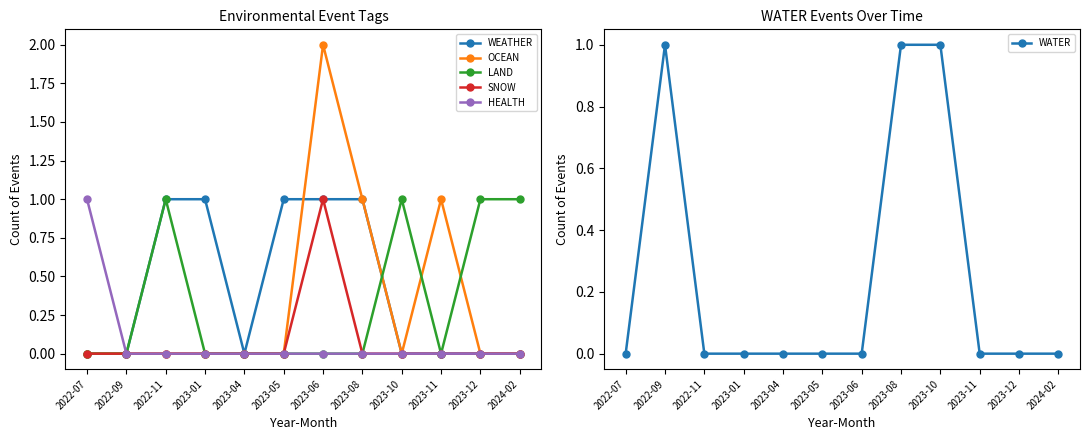

True or false: HEALTH has more than 2 points higher than both neighbors.

False